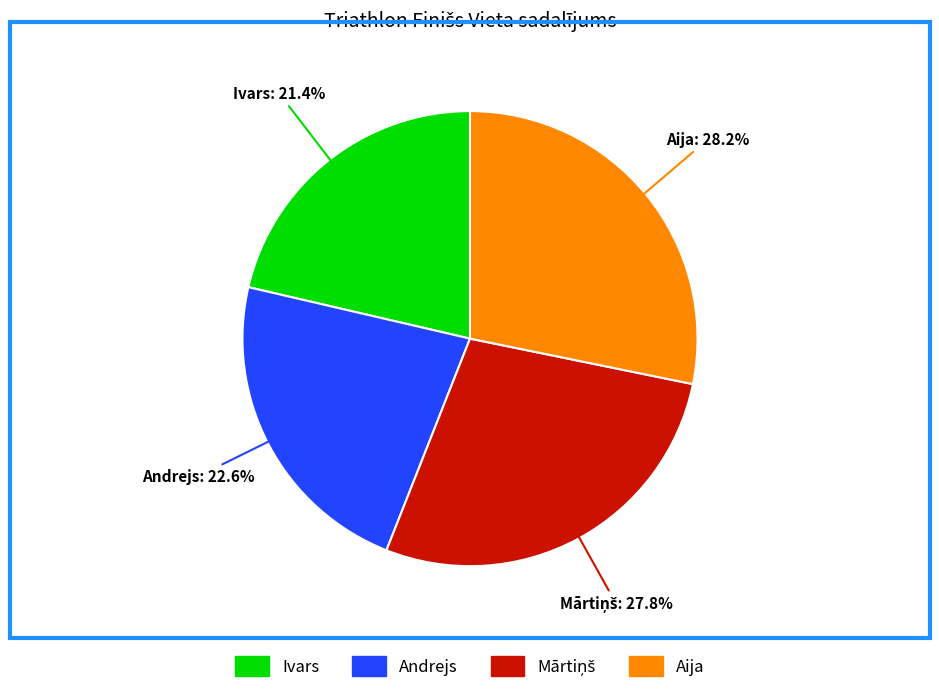

Is it true that Ivars is 21% of the pie?

True